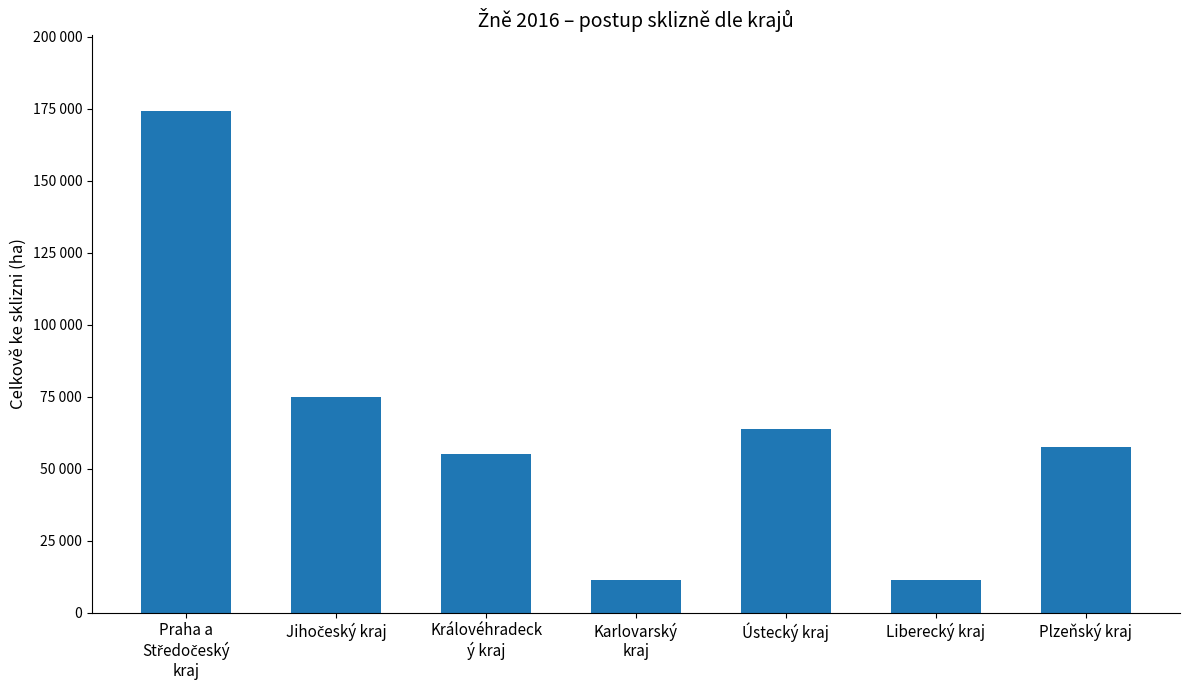

True or false: the data shows 14093 at Ústecký kraj.

False